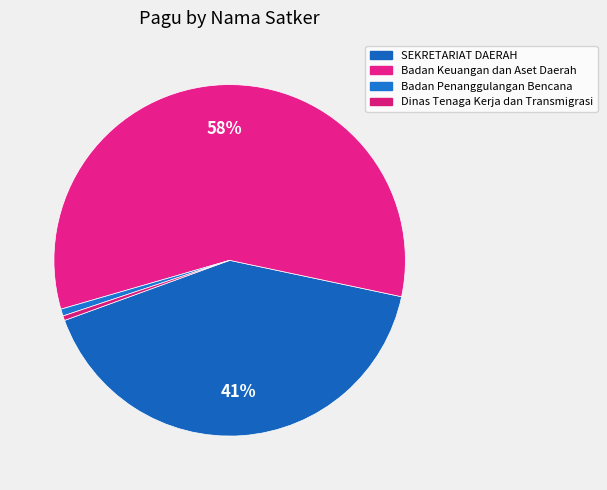

What percentage is the SEKRETARIAT DAERAH slice, to the nearest percent?

41%